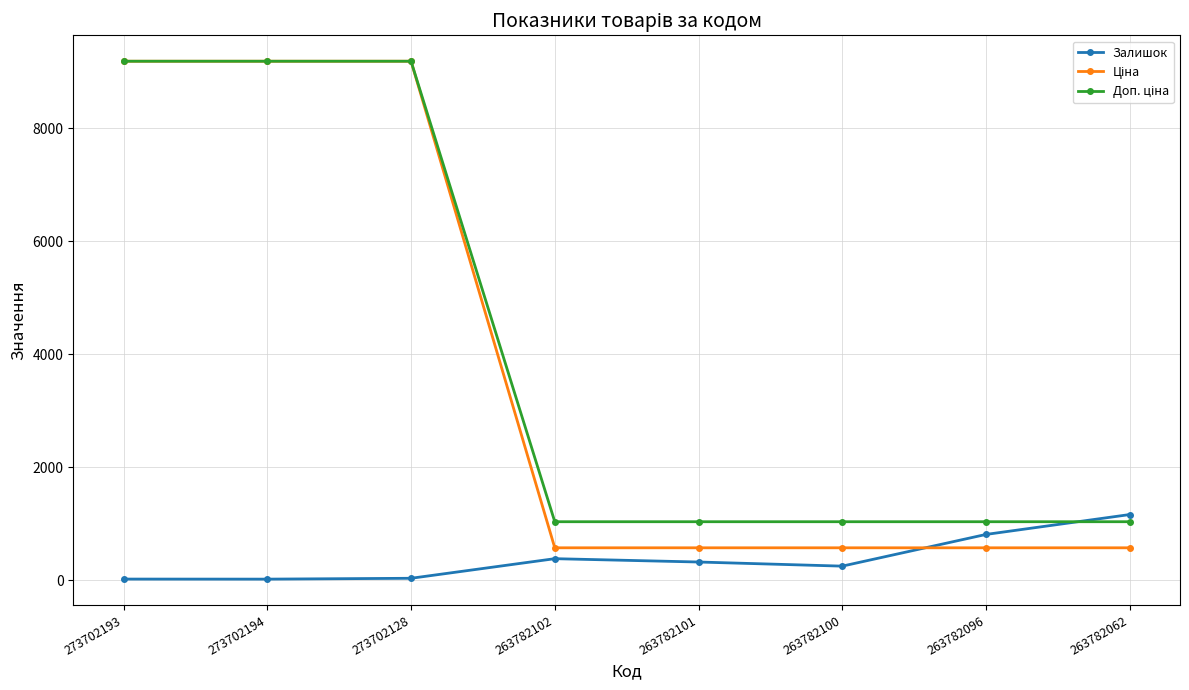

Does the chart have visible grid lines?

Yes